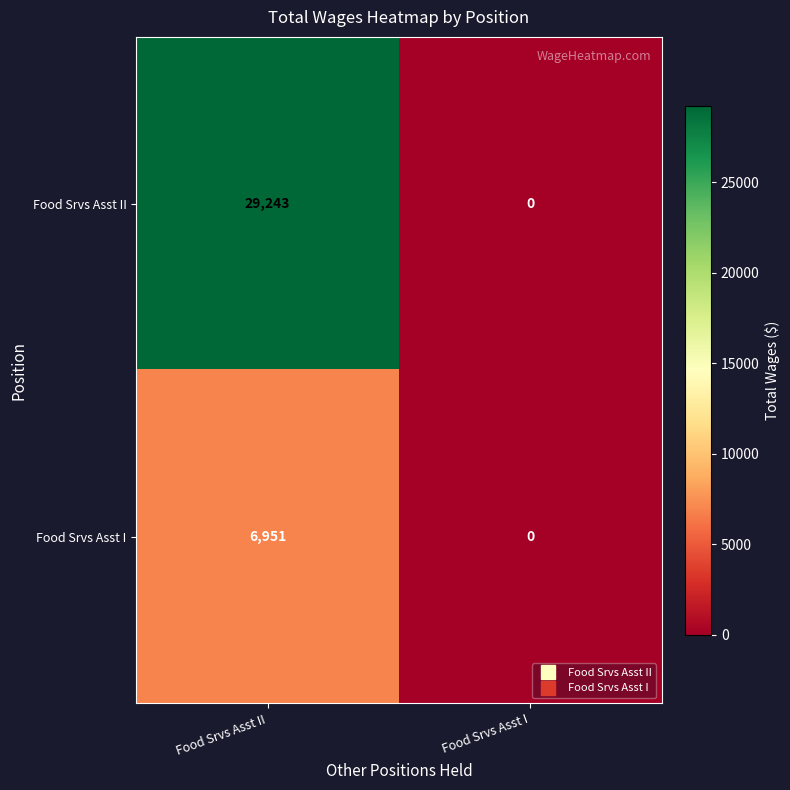

What is the maximum value shown in the chart?

29243